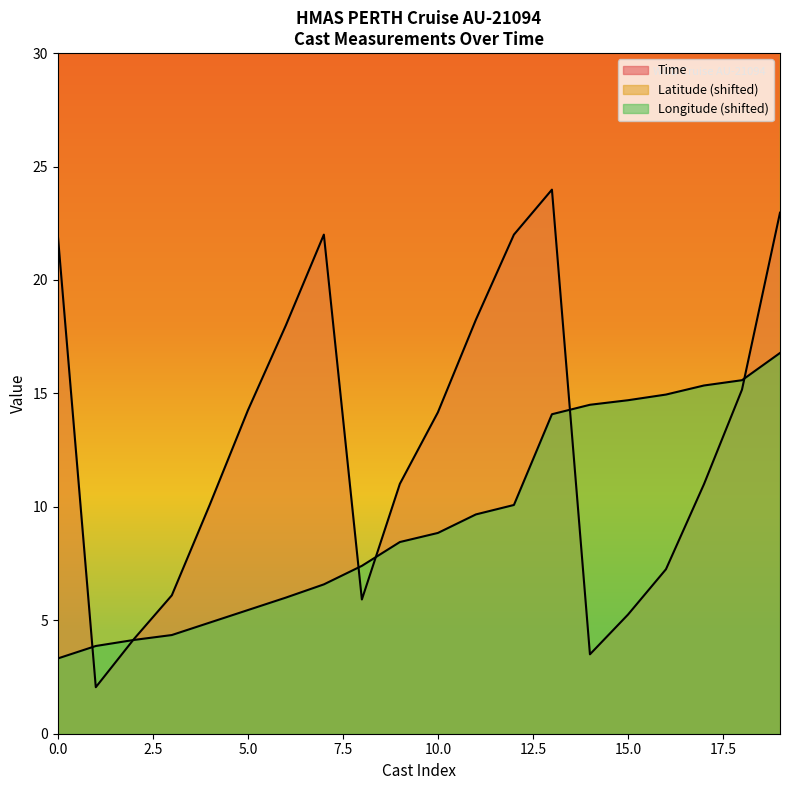

What is the total value across all series at 2?

216.1